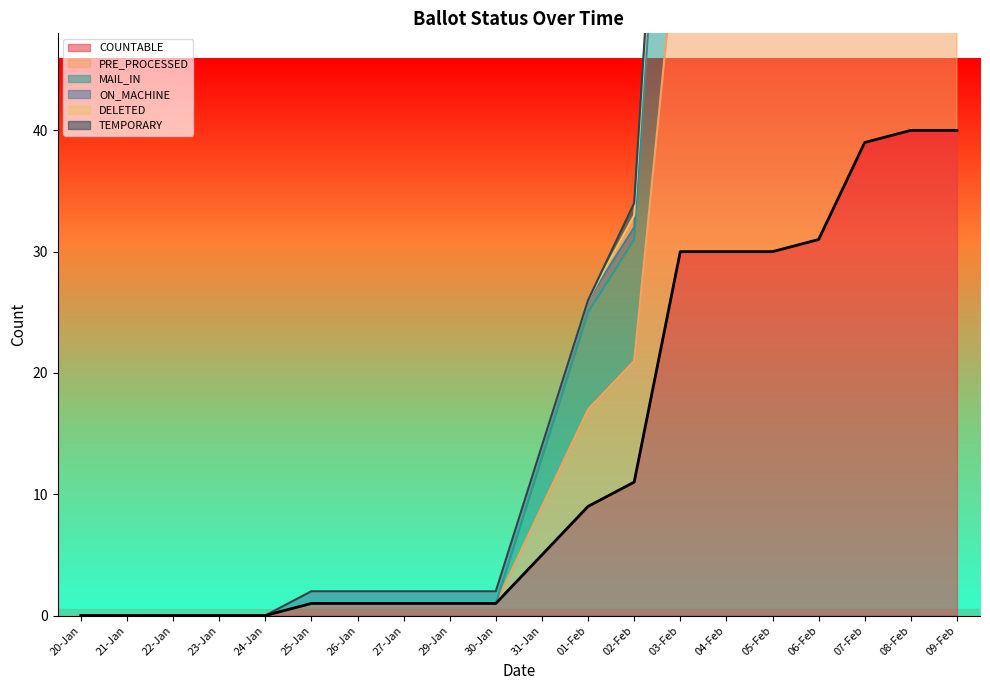

What is the greatest value displayed?

125